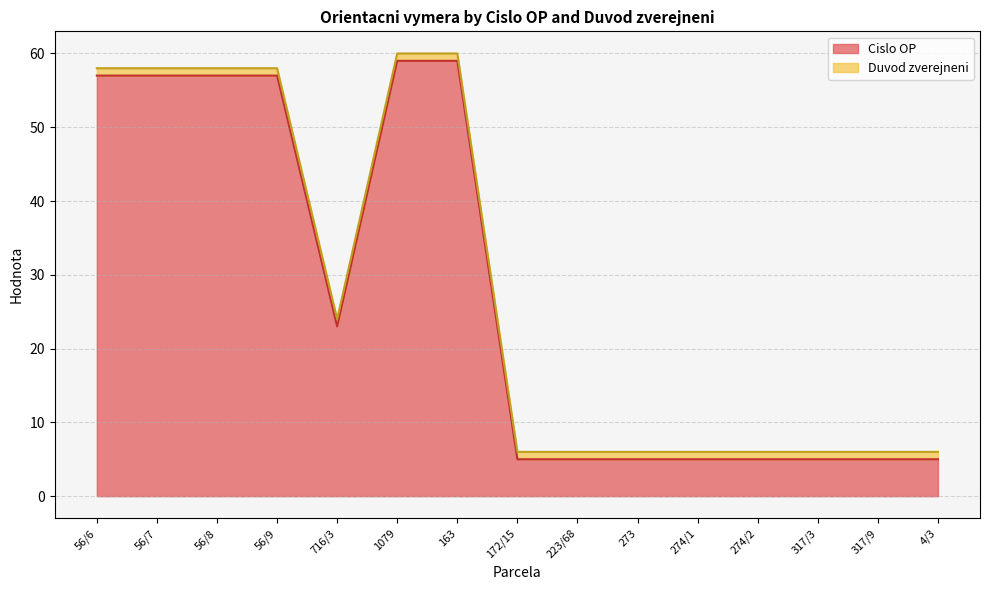

What position from the right is 716/3?

11